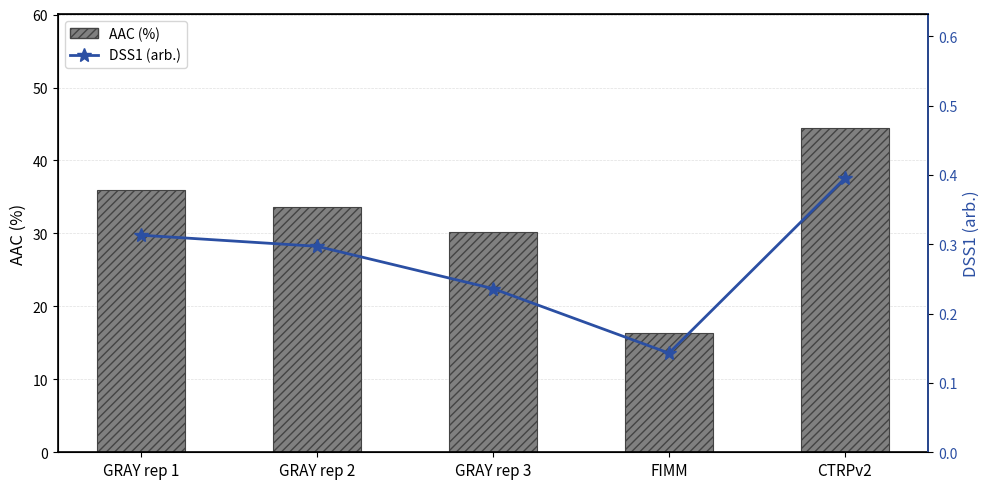

What are all the series names shown in the legend?

AAC (%), DSS1 (arb.)